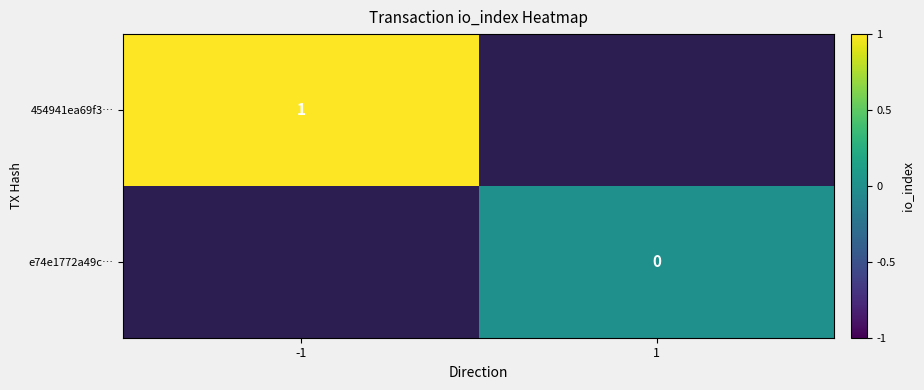

Which category has the lowest value in the e74e1772a49c… series?

-1